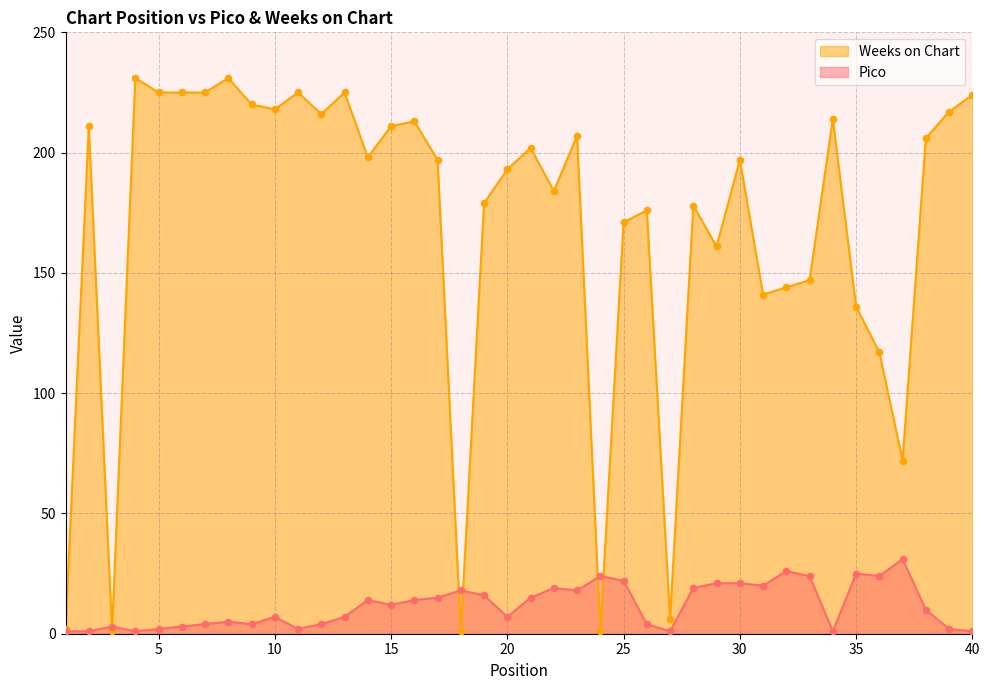

What is the total value across all series at 20?

200